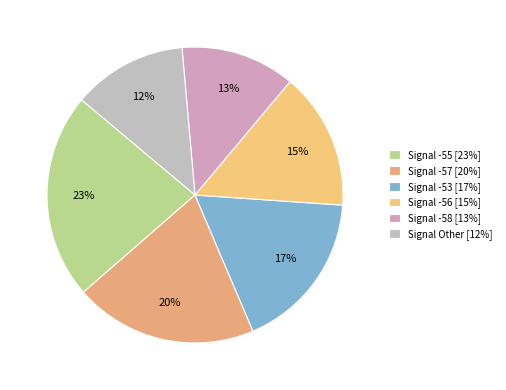

How many segments does this pie chart have?

6